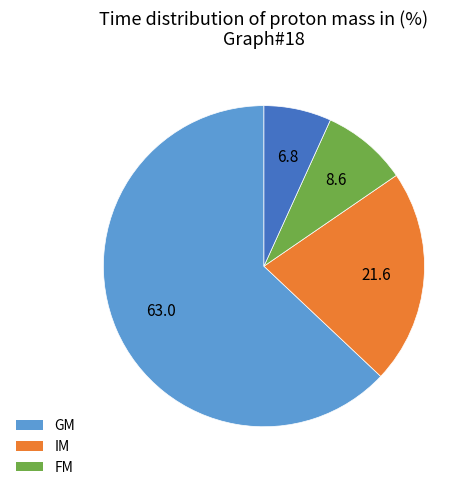

Is there a majority slice in this chart?

Yes